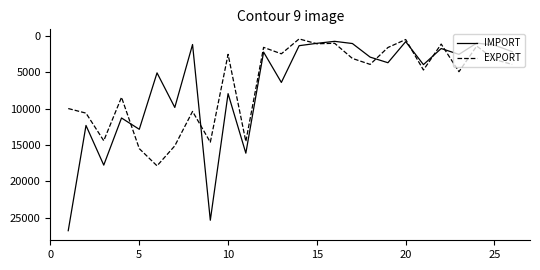

What is the sum of all IMPORT values?

179819